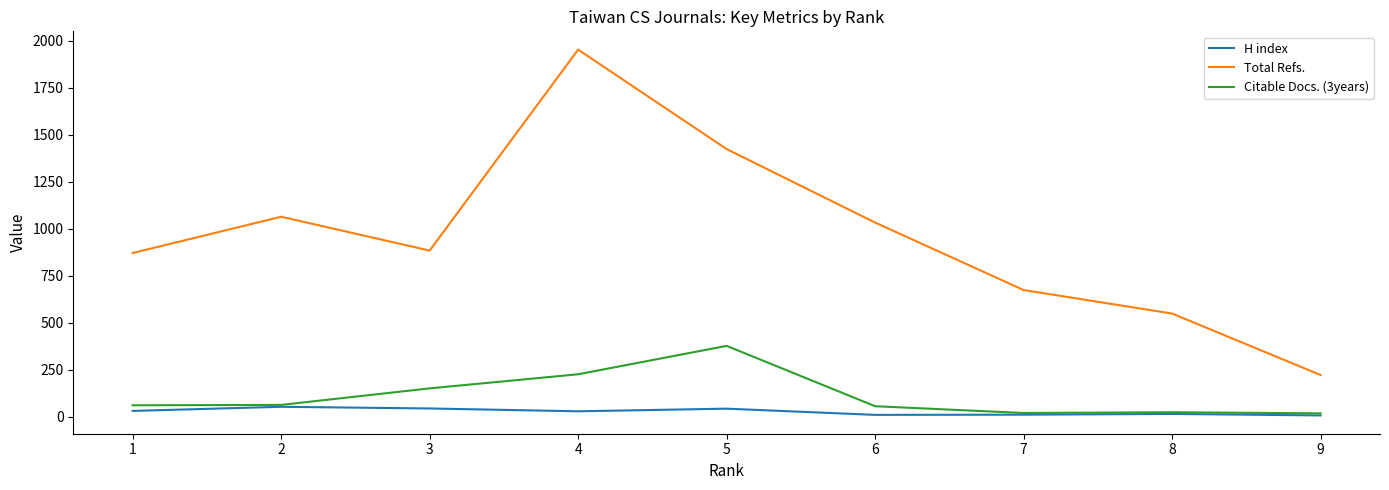

The value of Total Refs. at 7 is 417. True or false?

False